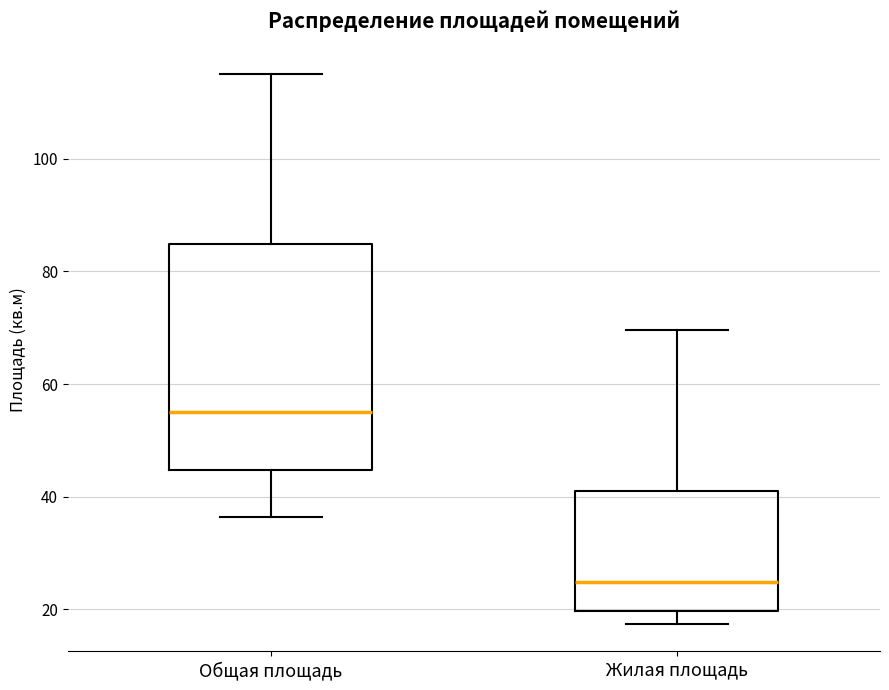

Which box has the highest median line?

Общая площадь